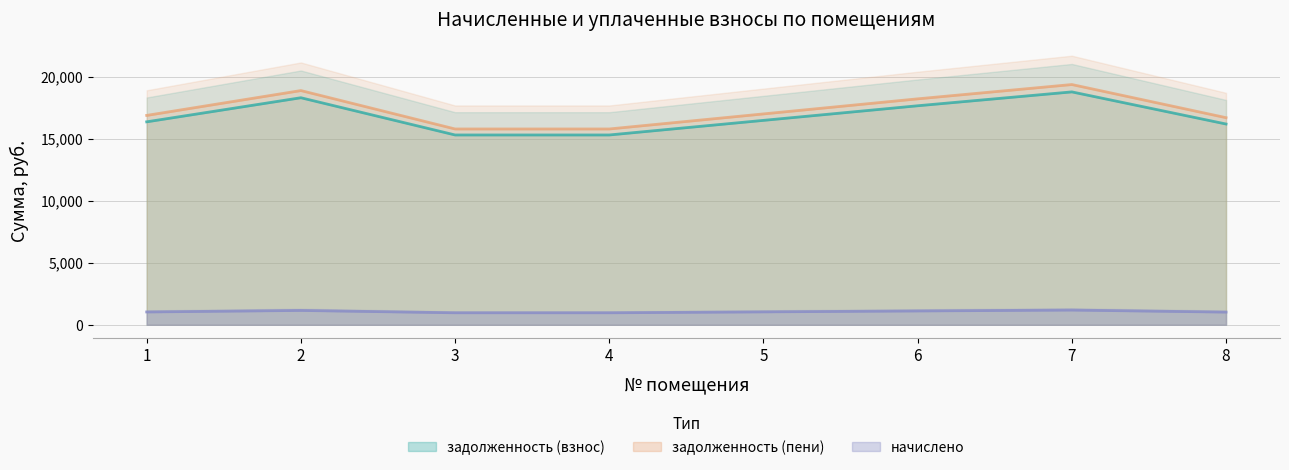

The value of начислено at 5 is 1041.6. True or false?

True